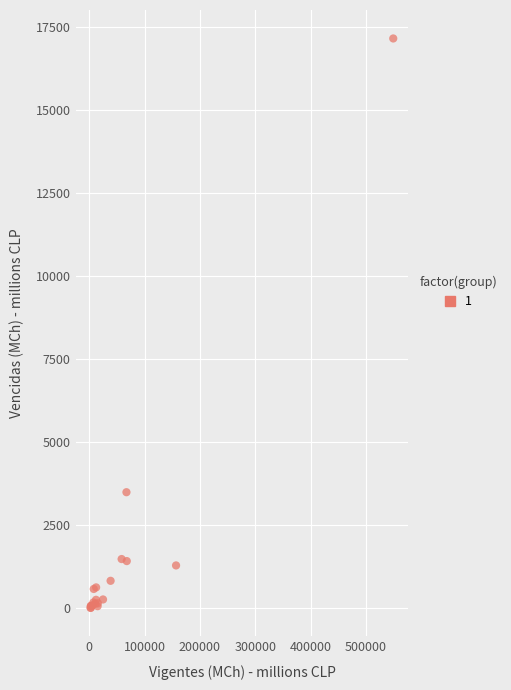

What Y value in the scatter plot is closest to 8582?

3492.8